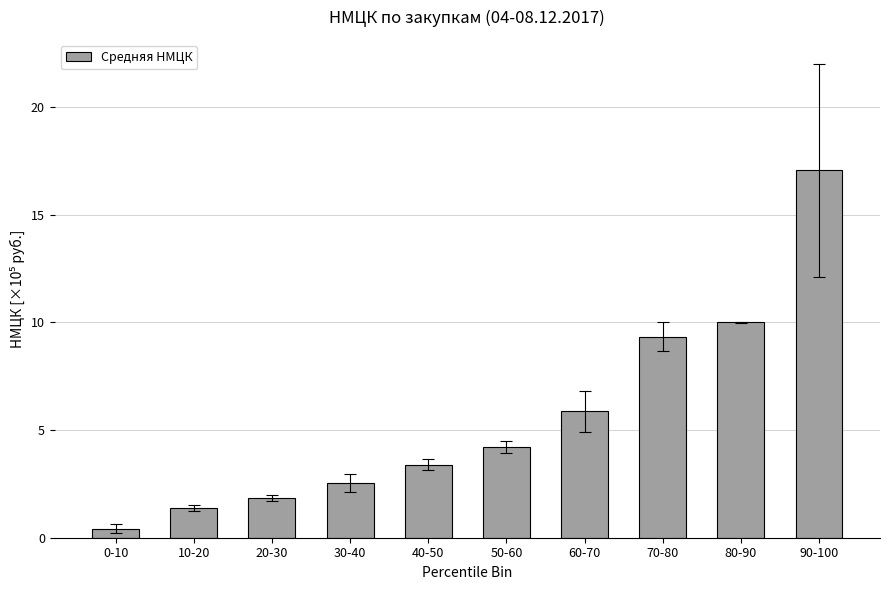

What is the value of the 6th bar from the left?

4.2